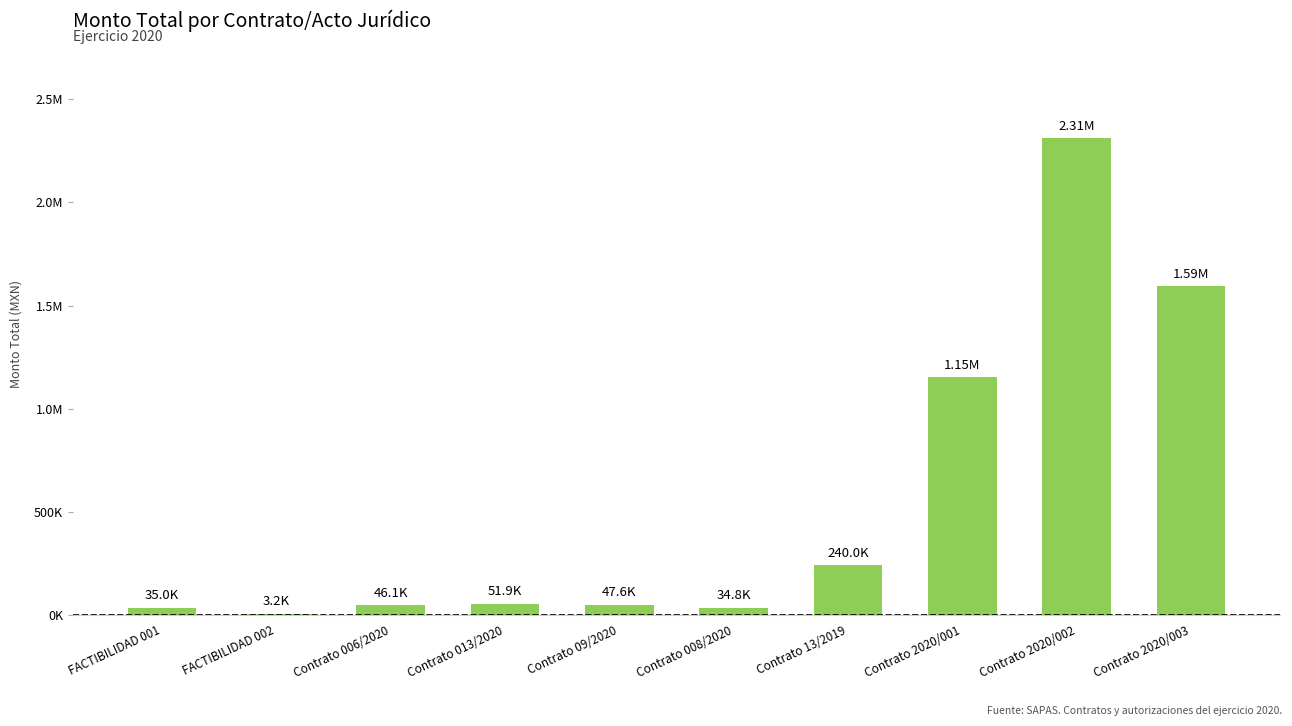

What is the average value?

551583.6